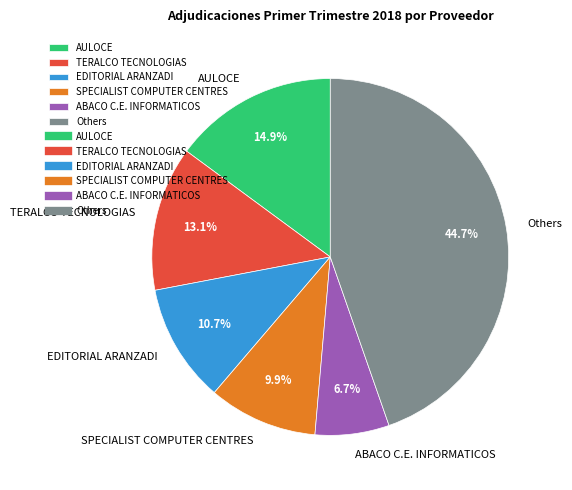

Which category has the smallest portion of the pie?

ABACO C.E. INFORMATICOS